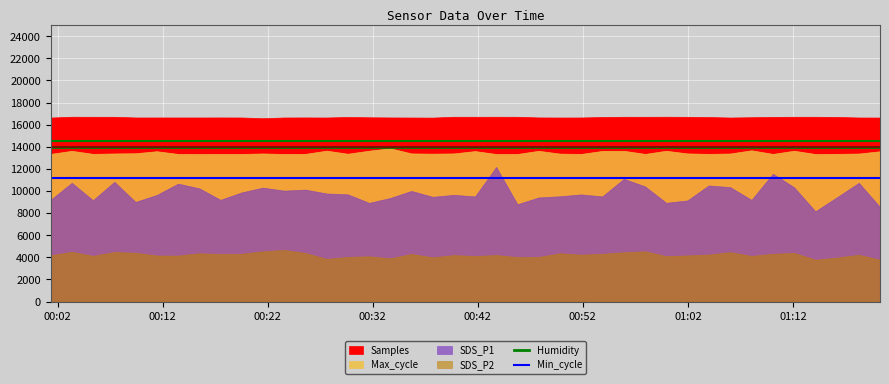

What is the maximum value for Min_cycle?

11200